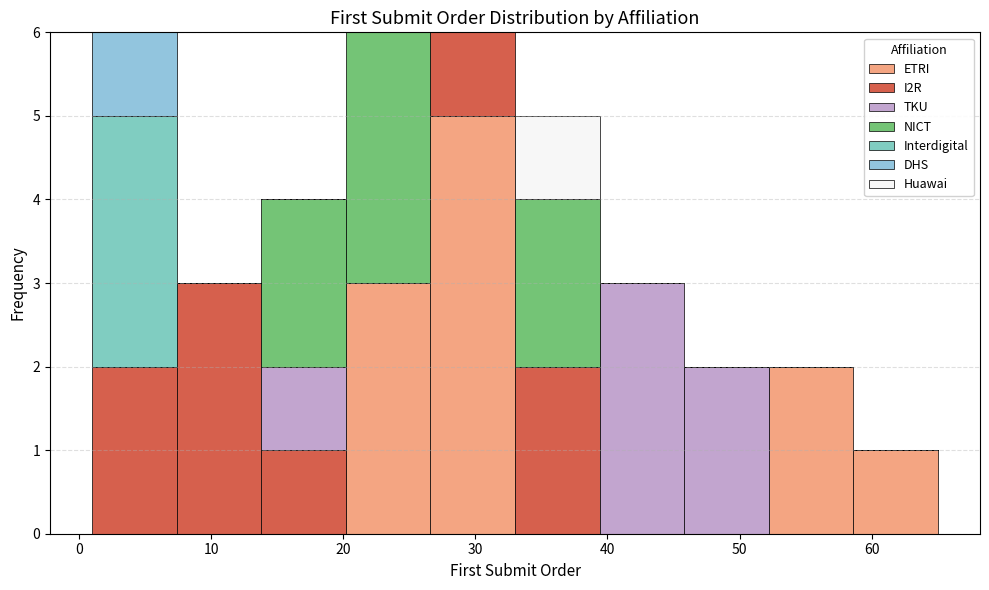

What is the total height of the stacked bar covering 1.0 to 7.4 on the x-axis? Neither the bar edges nor the heights are printed on the chart, so give them approximately, as read against the axes.

6